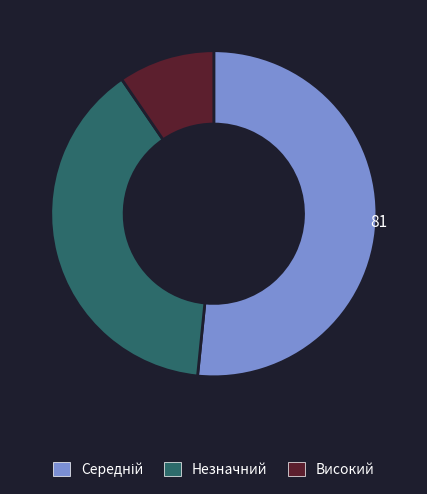

True or false: Високий accounts for 1% of the total.

False